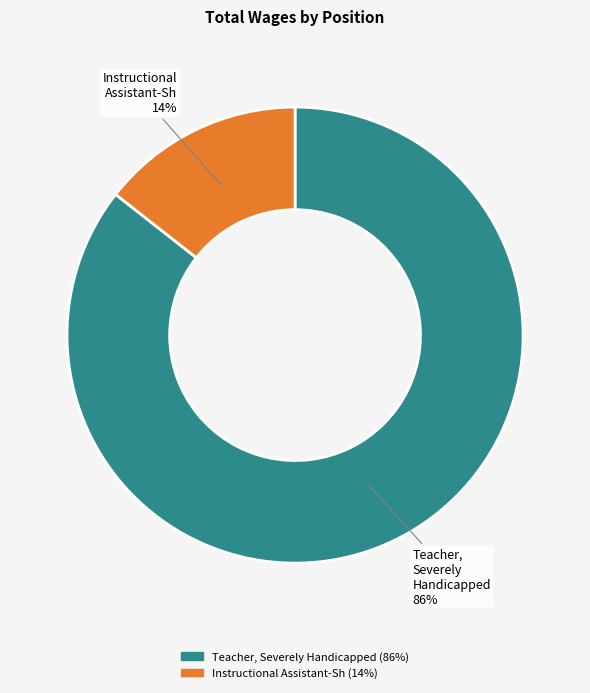

Rank the categories by value from highest to lowest.

Teacher, Severely Handicapped, Instructional Assistant-Sh